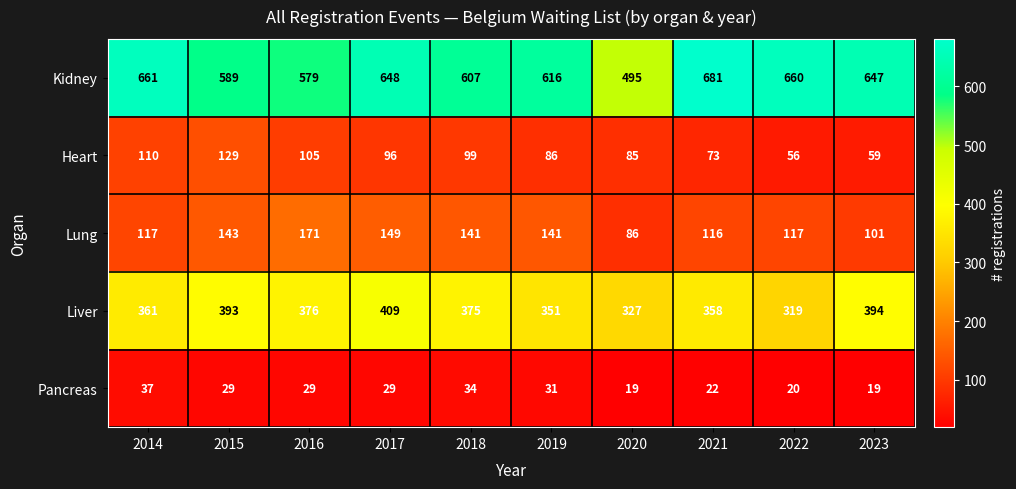

List the labels in order of Heart value, smallest first.

2022, 2023, 2021, 2020, 2019, 2017, 2018, 2016, 2014, 2015